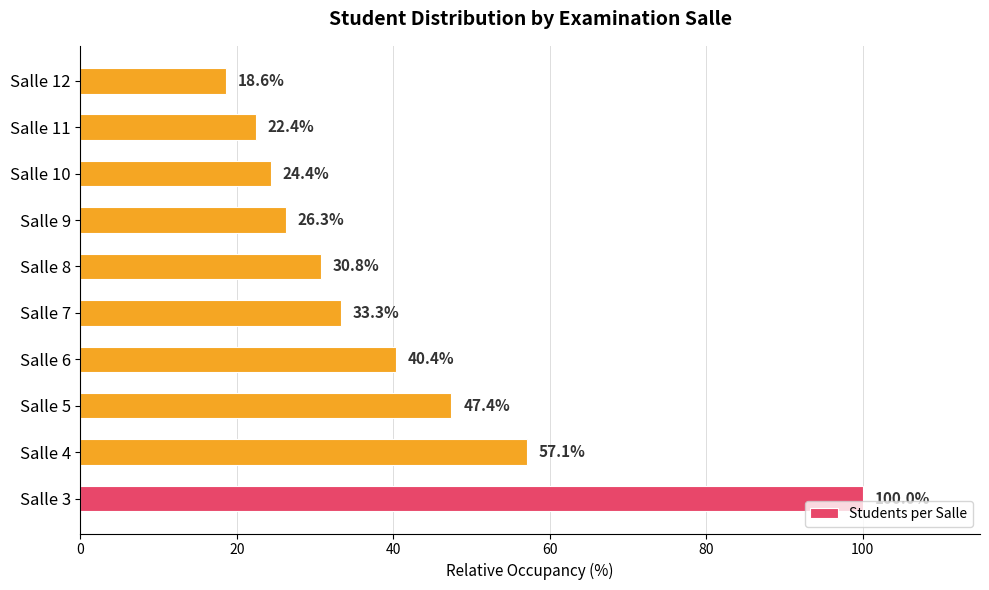

List the labels in order of value, largest first.

Salle 3, Salle 4, Salle 5, Salle 6, Salle 7, Salle 8, Salle 9, Salle 10, Salle 11, Salle 12